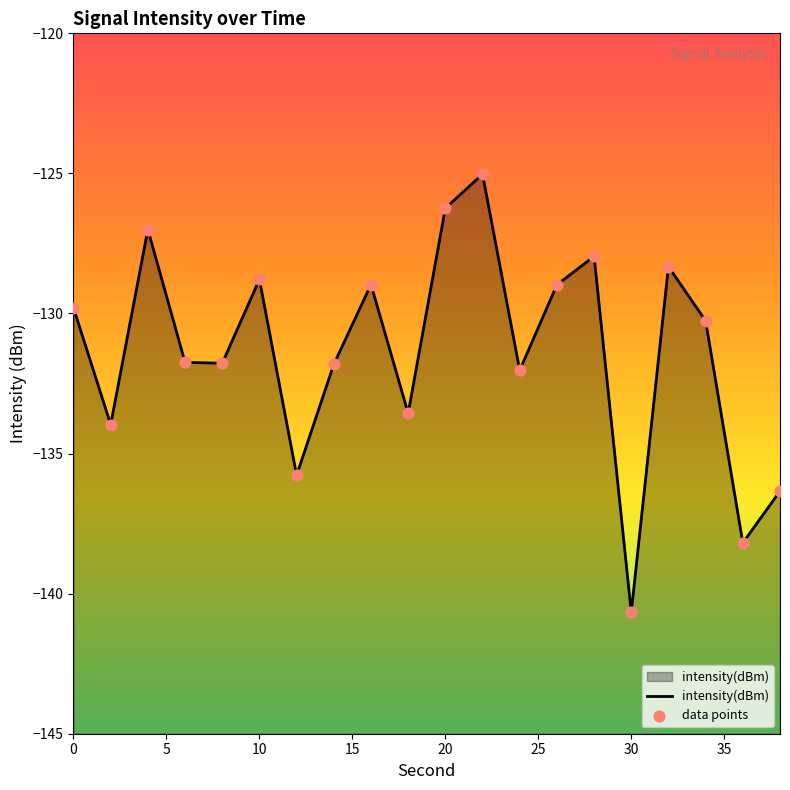

What is the change in value from 4 to 24?

-5.0